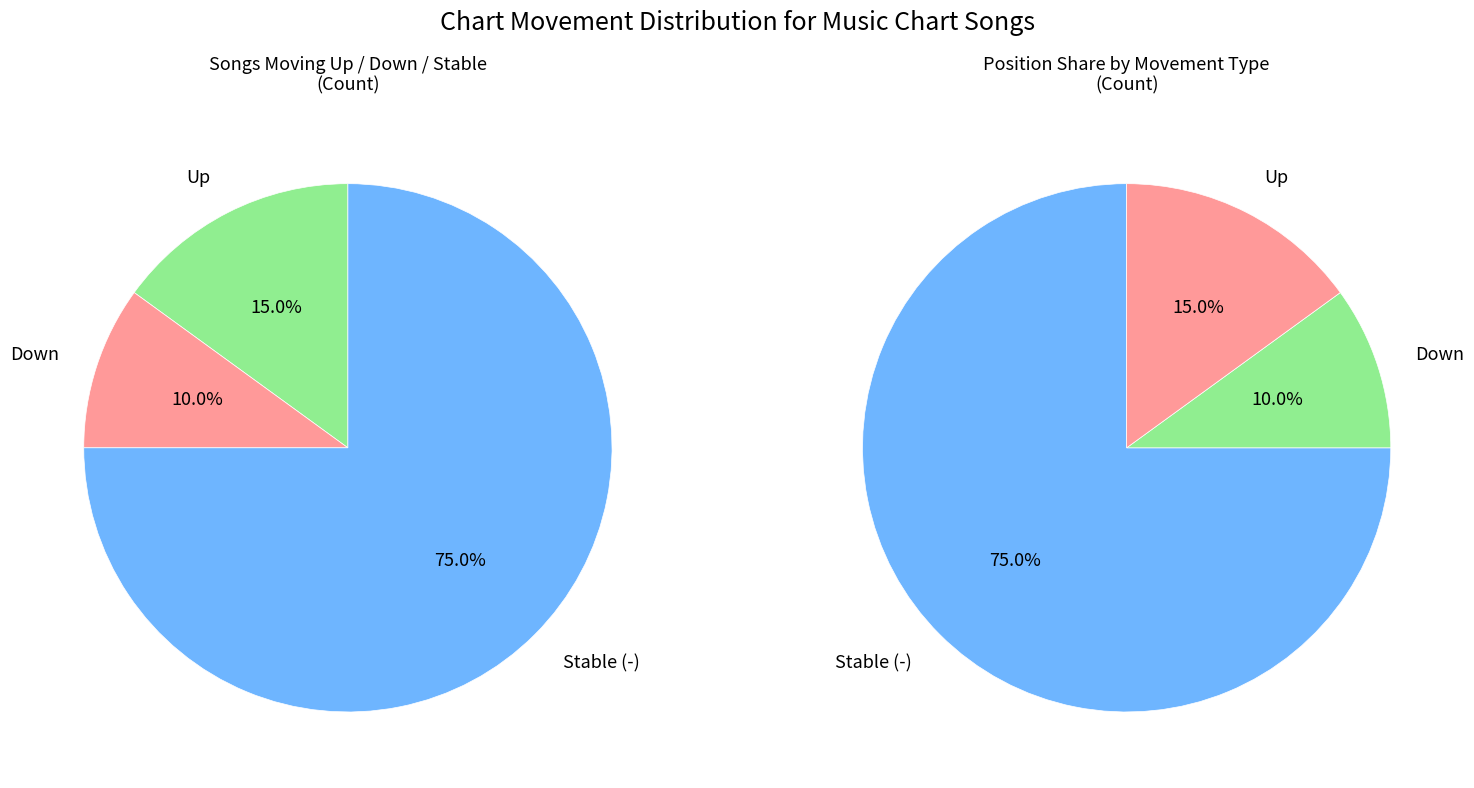

True or false: - accounts for 83% of the total.

False